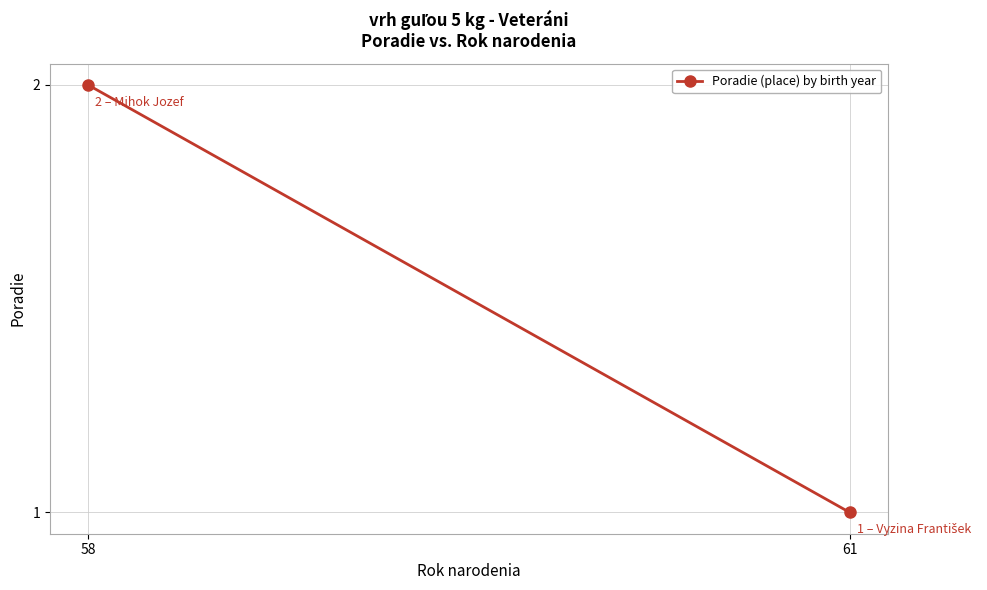

Reading left to right, extract all data points from this chart.

1	2